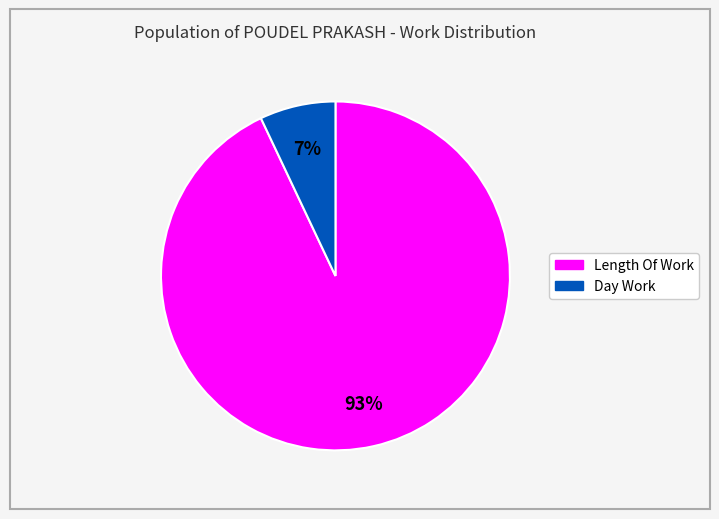

To the nearest percent, what is the difference between the largest and smallest slice percentages?

86%